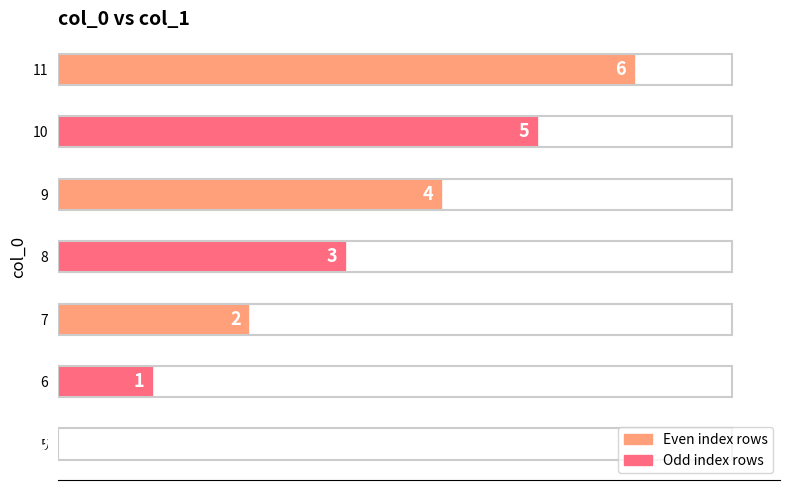

Is it true that the value at 7 is 2?

True